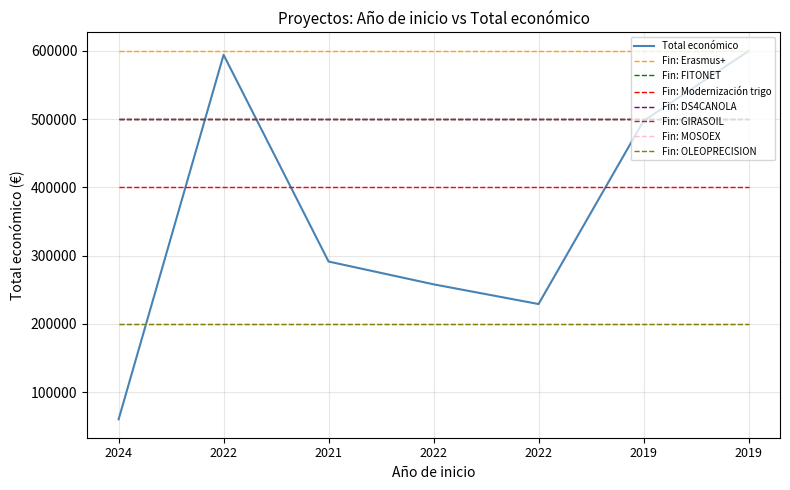

Which has a higher value, 2019 or 2021?

2019